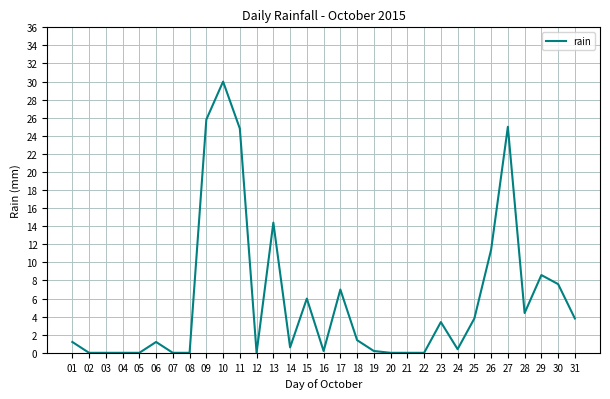

At which label is the value closest to 15?

13